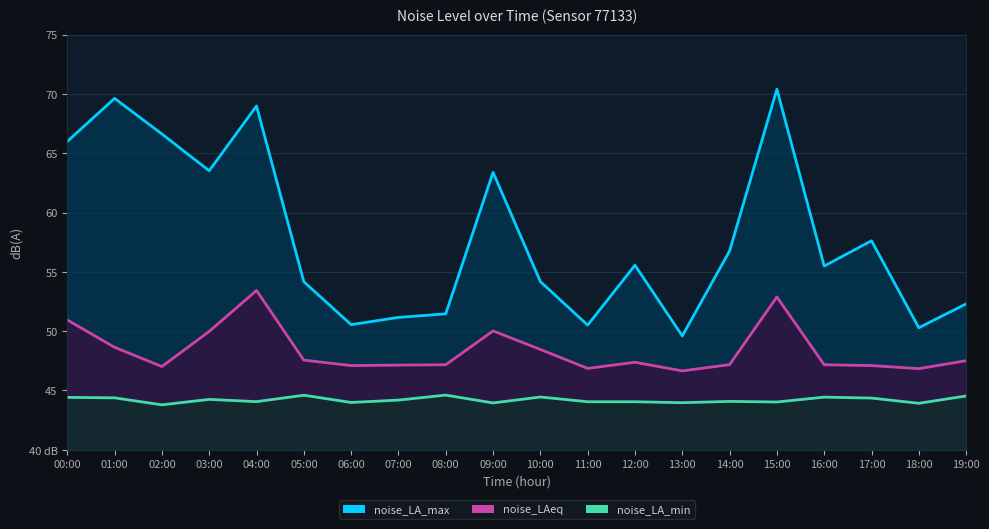

True or false: noise_LA_max has more than 2 points higher than both neighbors.

True